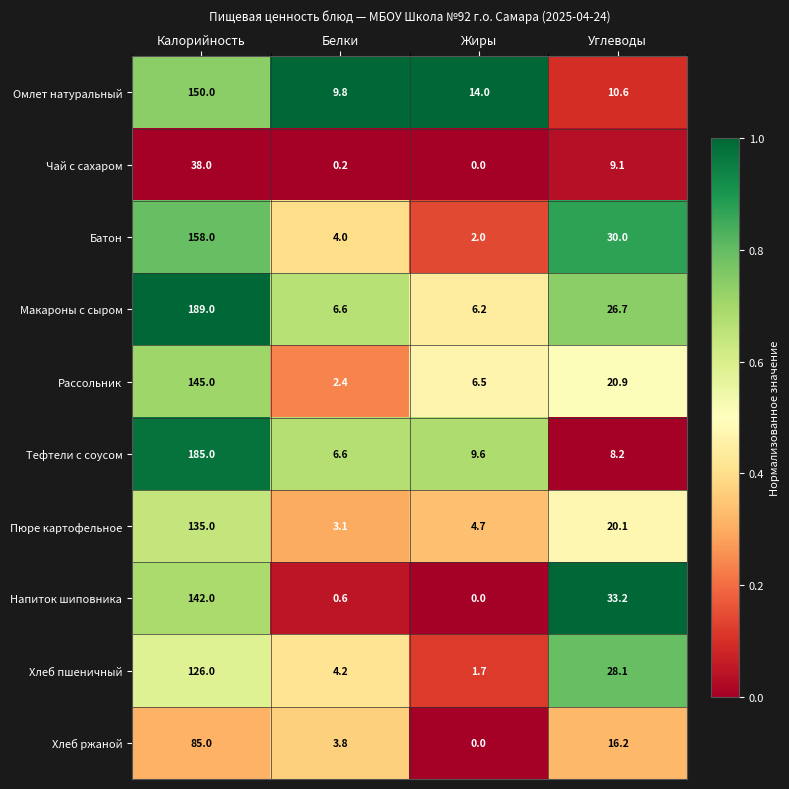

At which label does Напиток шиповника first exceed 33?

Калорийность